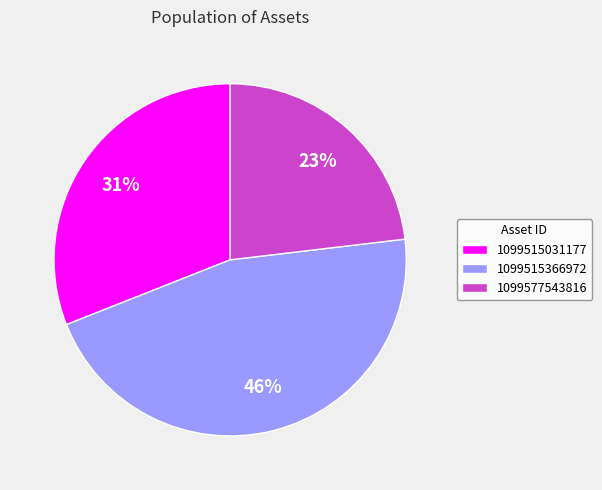

Rank the categories by value from highest to lowest.

1099515366972, 1099515031177, 1099577543816